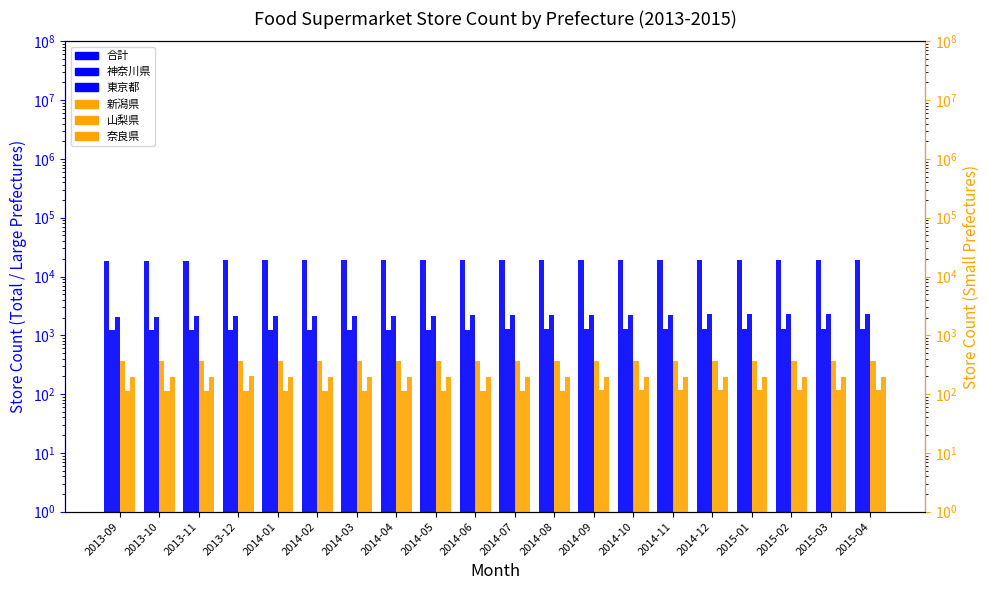

Does the chart contain any negative values?

No